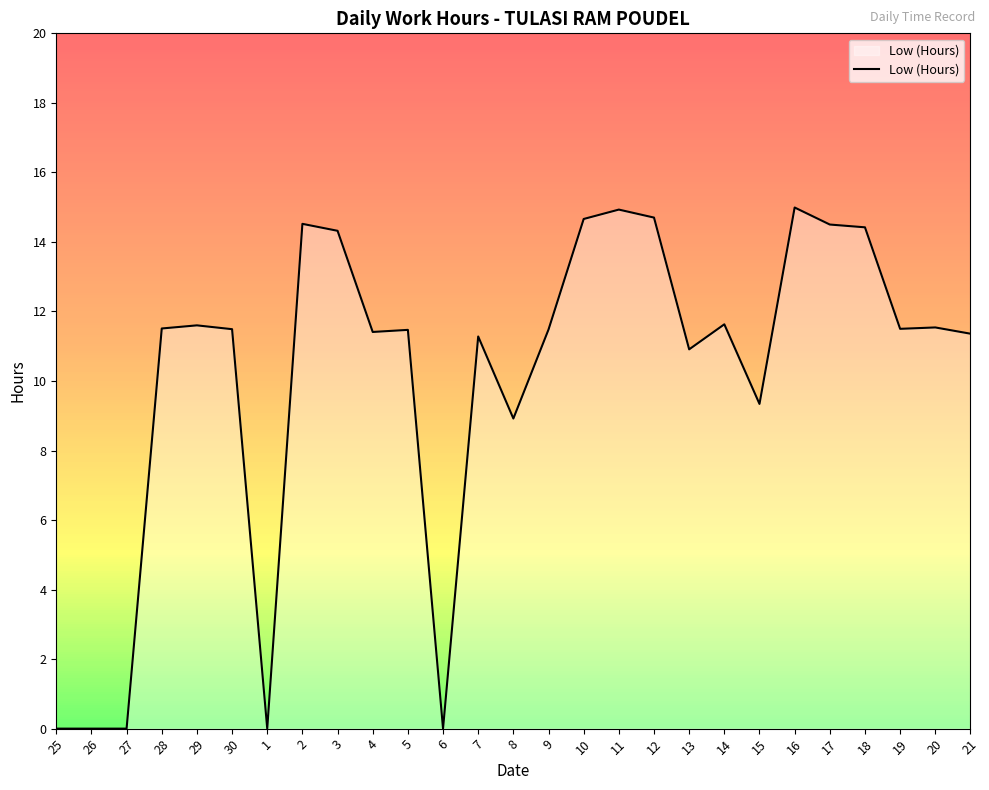

What is the ratio of the value at 30 to the value at 14?

1.0